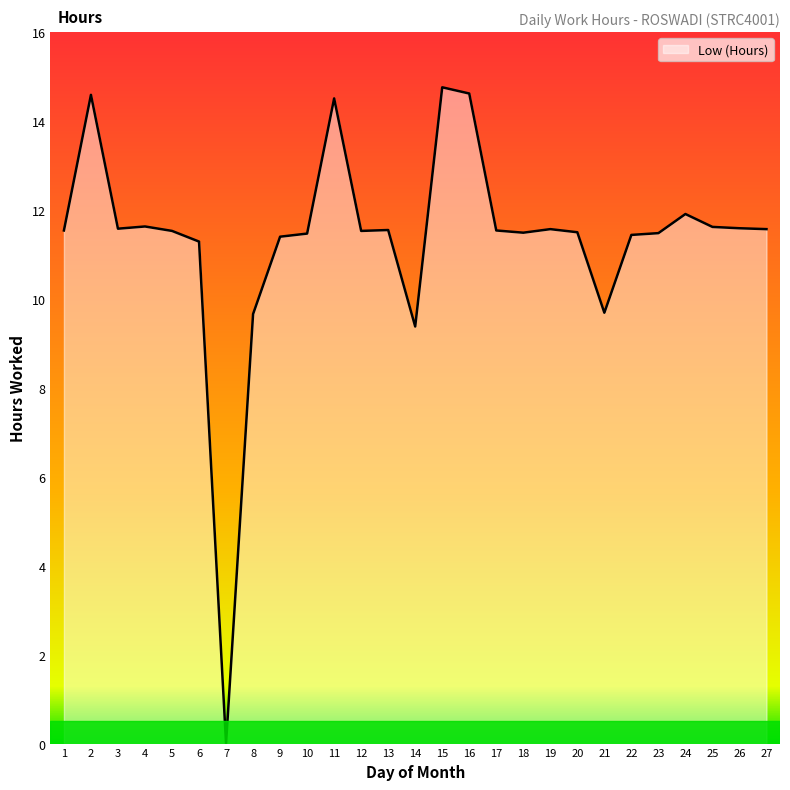

What is the change in value from 3 to 10?

-0.1